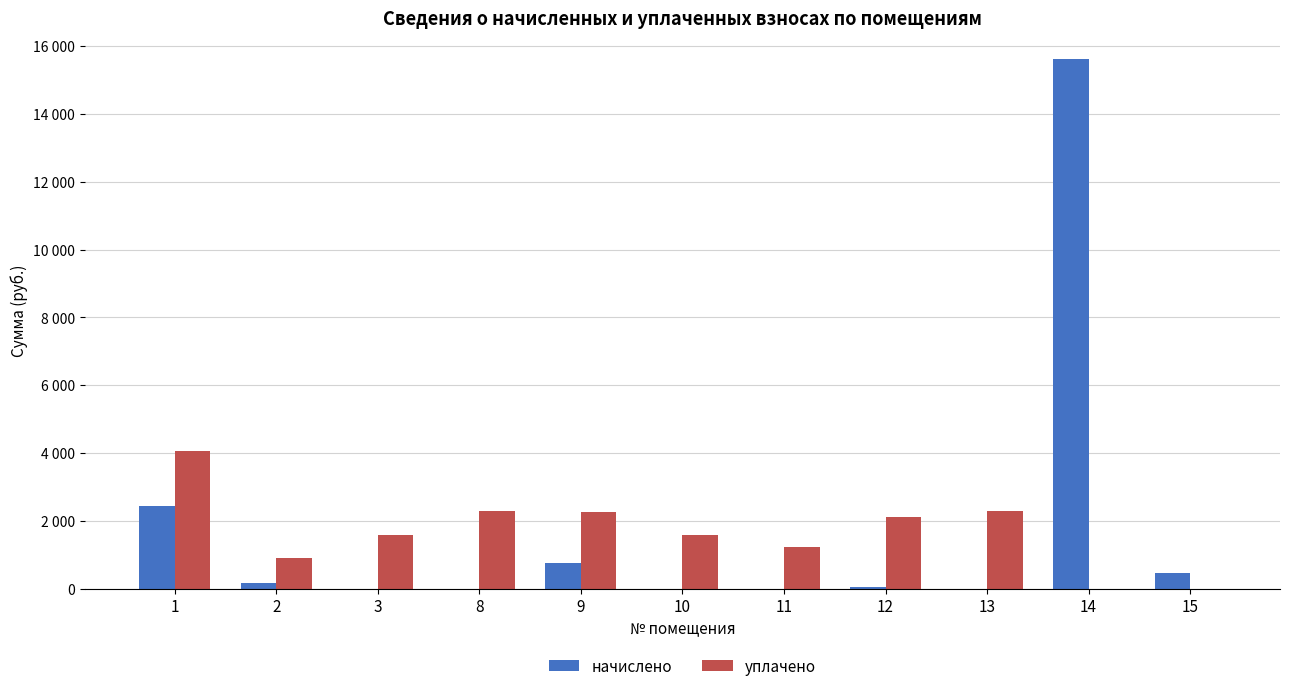

The value of начислено at 15 is 450.3. True or false?

True